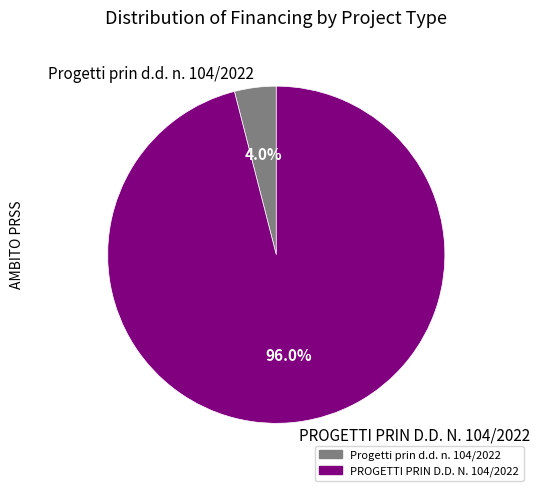

What portion of the pie excludes Progetti prin d.d. n. 104/2022?

96.0%